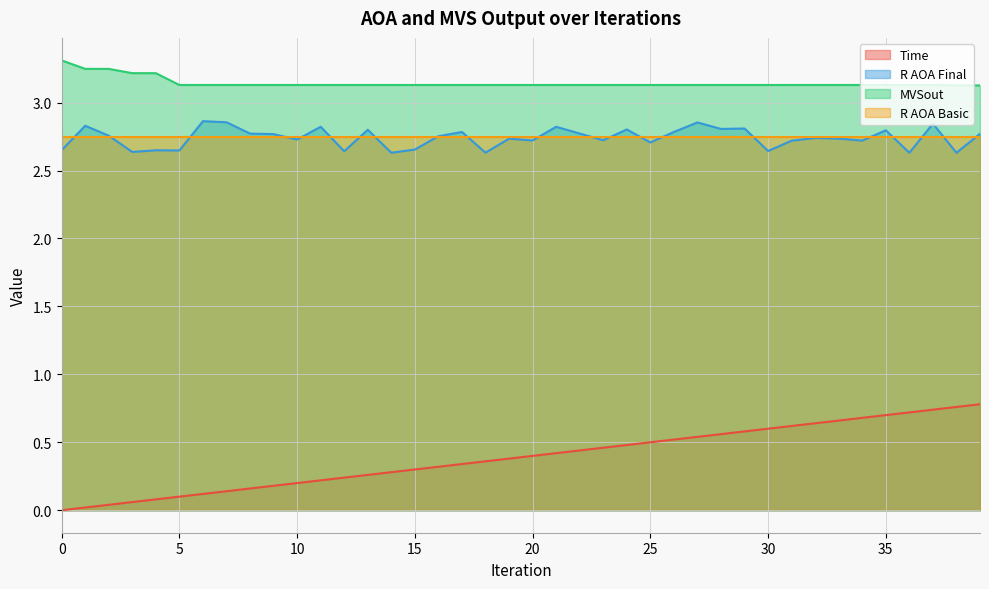

True or false: Time has a value of 0.2 at 10.

True